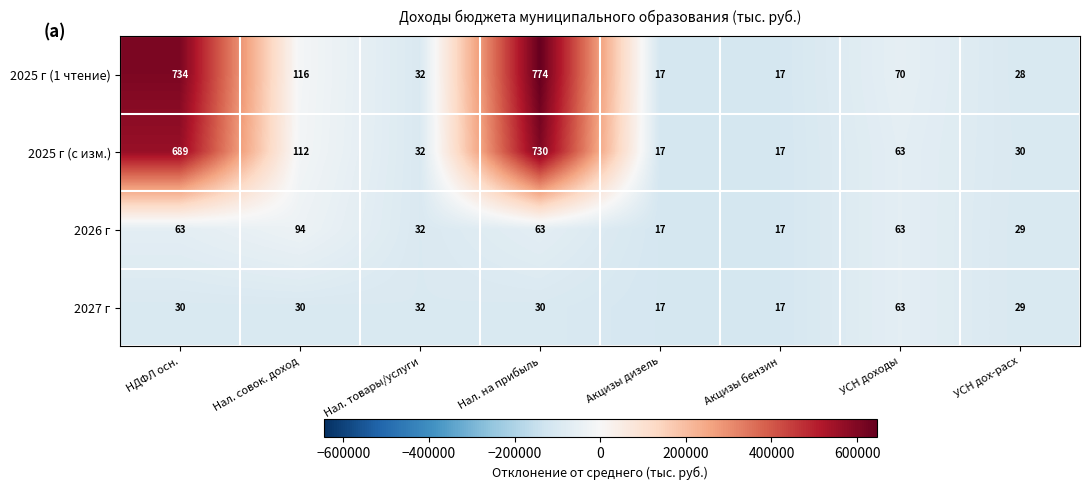

How many categories are shown in the chart?

8